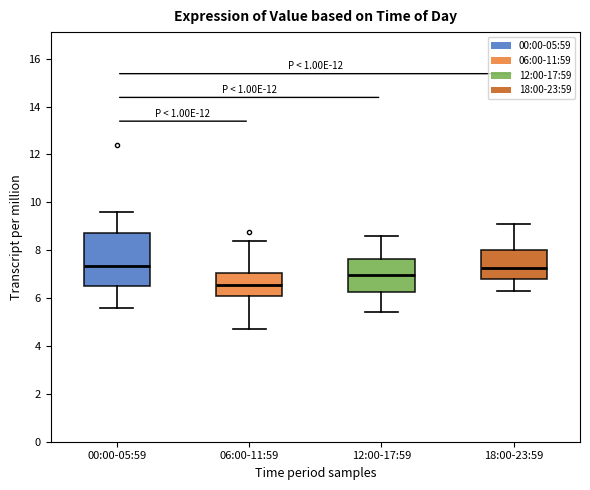

Reading left to right, transcribe this box plot: for each box, give where its median line is, the range the box spans, and where its two whiskers end, as read against the y-axis. The values are not printed on the chart, so give them approximately, as read against the axis.

00:00-05:59: median 7.4, box 6.4 to 8.8, whiskers 5.6 to 9.6
06:00-11:59: median 6.6, box 6.0 to 7.0, whiskers 4.8 to 8.4
12:00-17:59: median 7.0, box 6.2 to 7.6, whiskers 5.4 to 8.6
18:00-23:59: median 7.2, box 6.8 to 8.0, whiskers 6.4 to 9.2